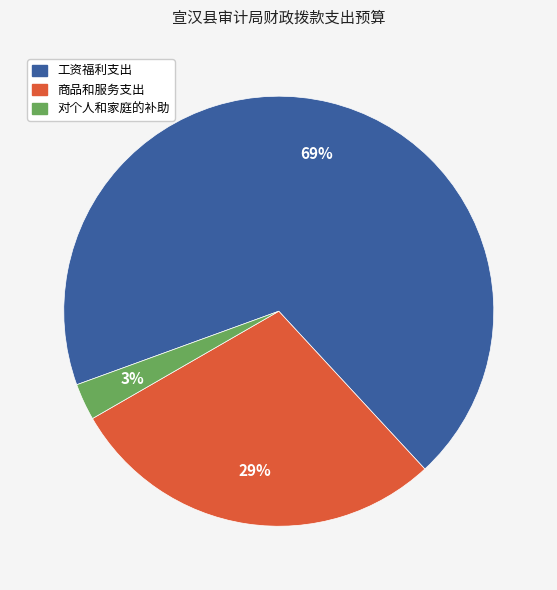

Is it true that 对个人和家庭的补助 is 13% of the pie?

False